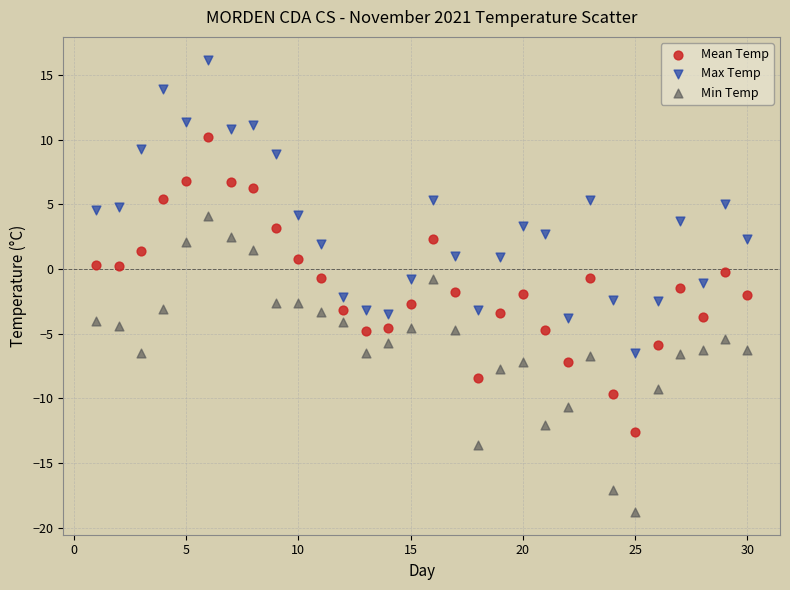

Which series contains the lowest Y value?

Min Temp